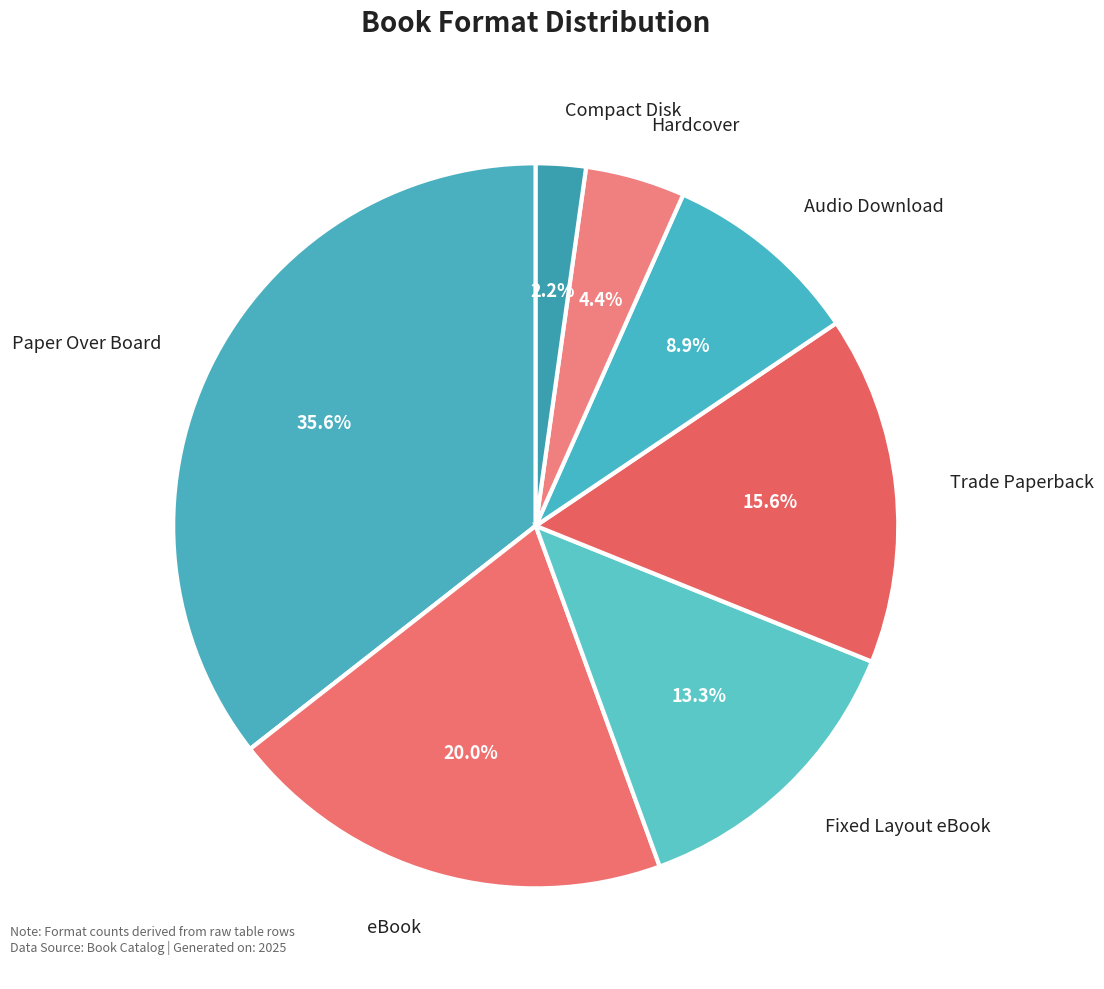

Which category has the biggest portion of the pie?

Paper Over Board